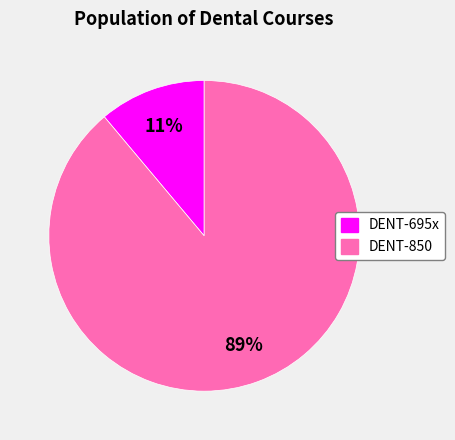

What is the largest slice in the pie chart?

DENT-850